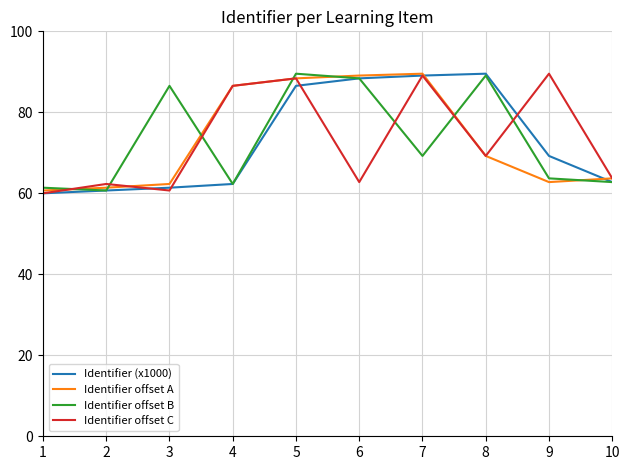

What is the minimum value for Identifier offset C?

60.0